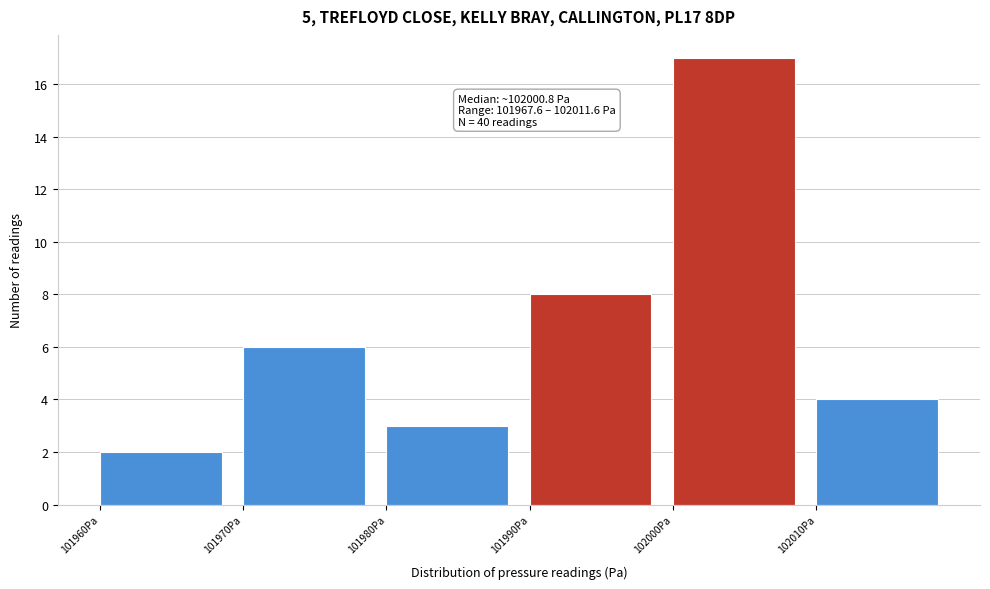

Which range on the x-axis has the tallest bar?

102000 to 102010